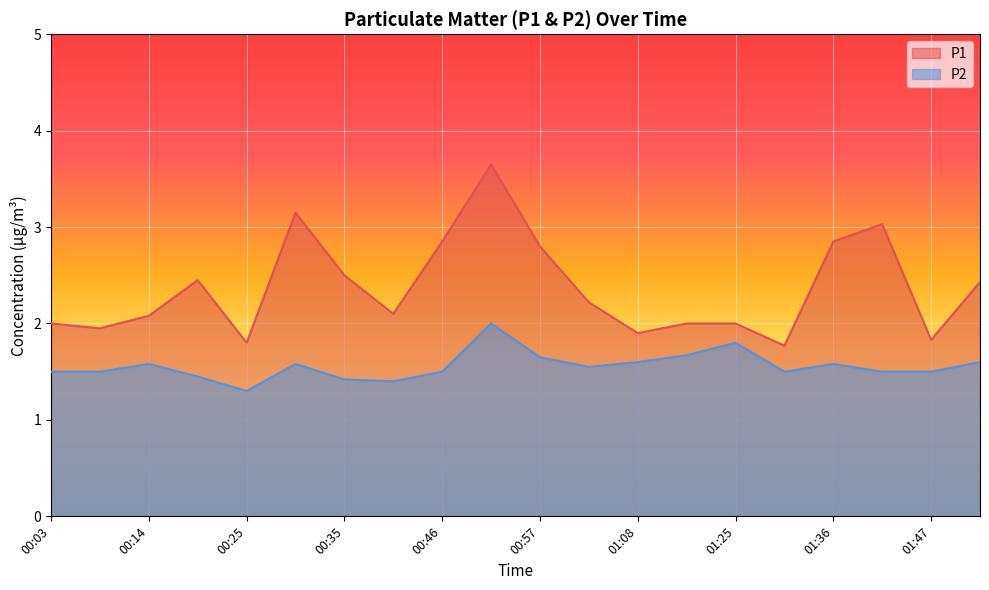

Read the P1 value at 01:52.

2.4